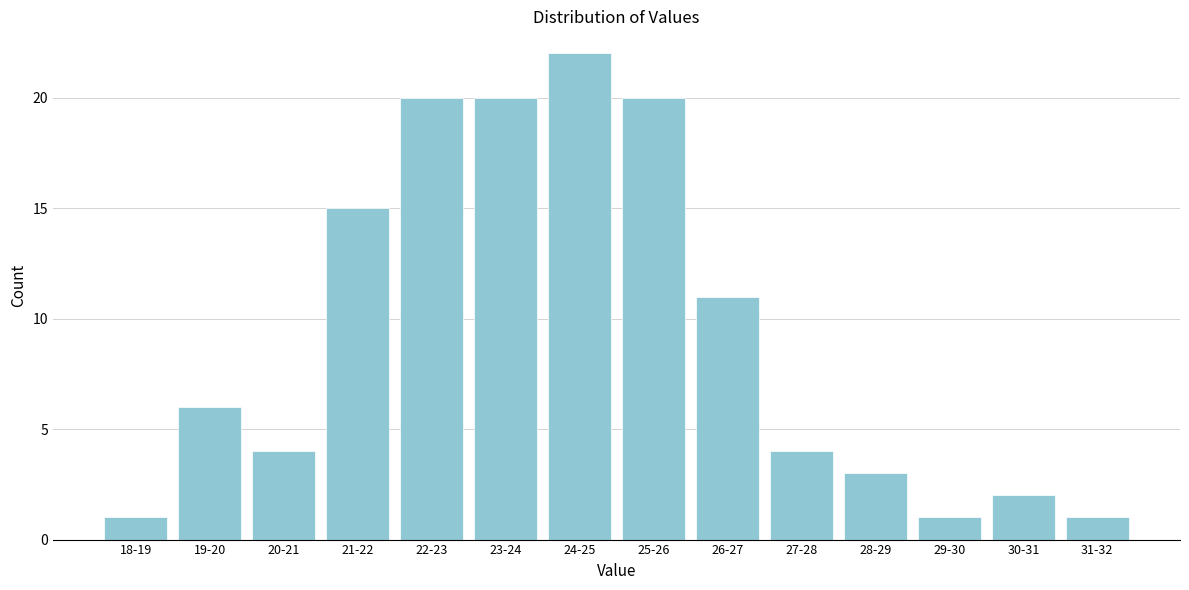

Reading right to left, extract all data points from this chart.

1	2	1	3	4	11	20	22	20	20	15	4	6	1